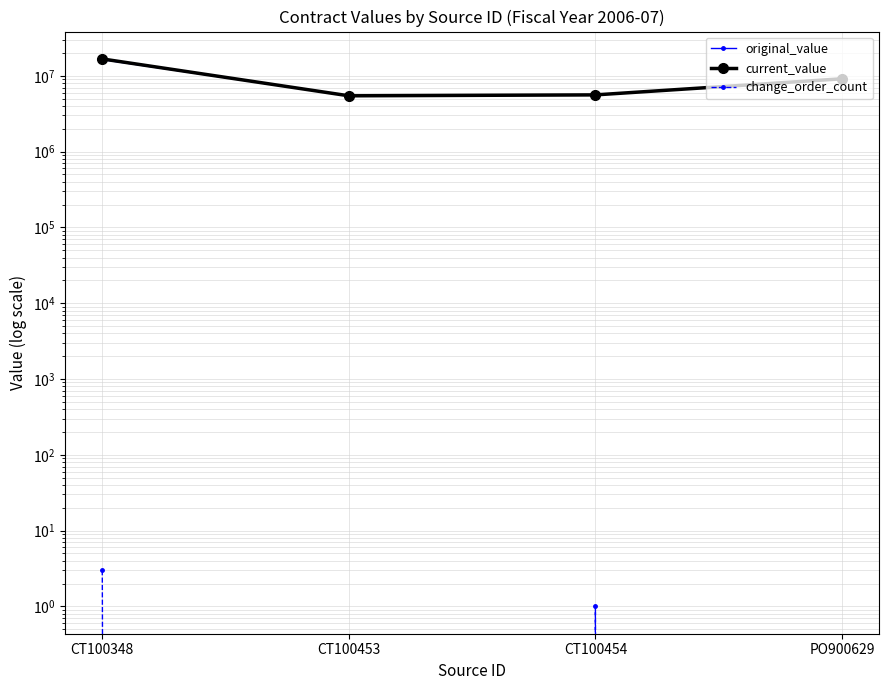

Between CT100453 and CT100348, which is larger?

CT100348